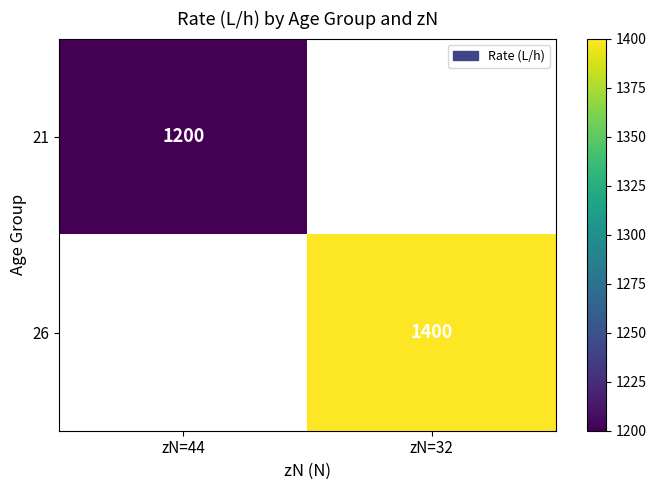

Which category has the lowest value across all series?

zN=44